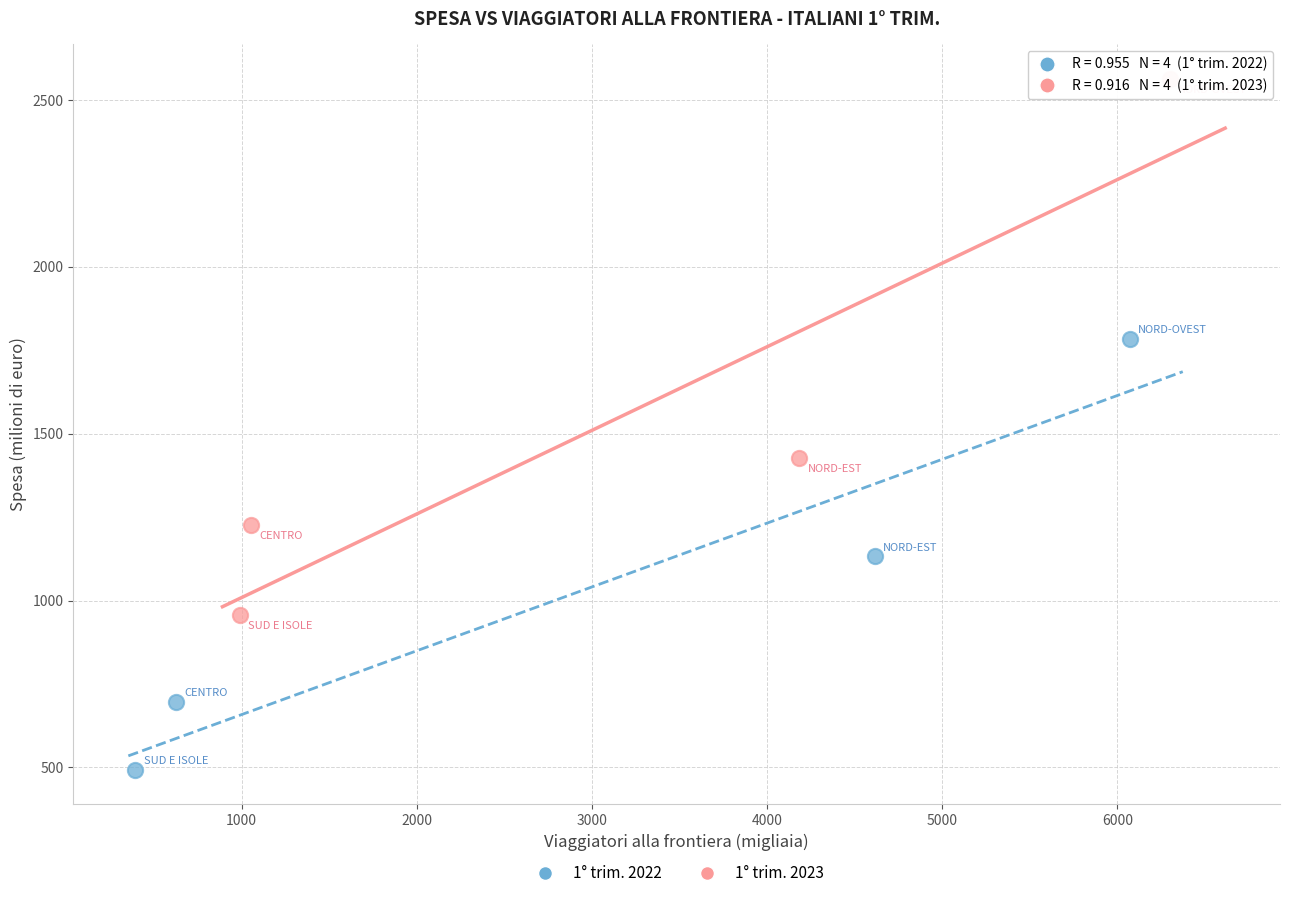

Which series reaches the maximum Y coordinate?

1° trim. 2023